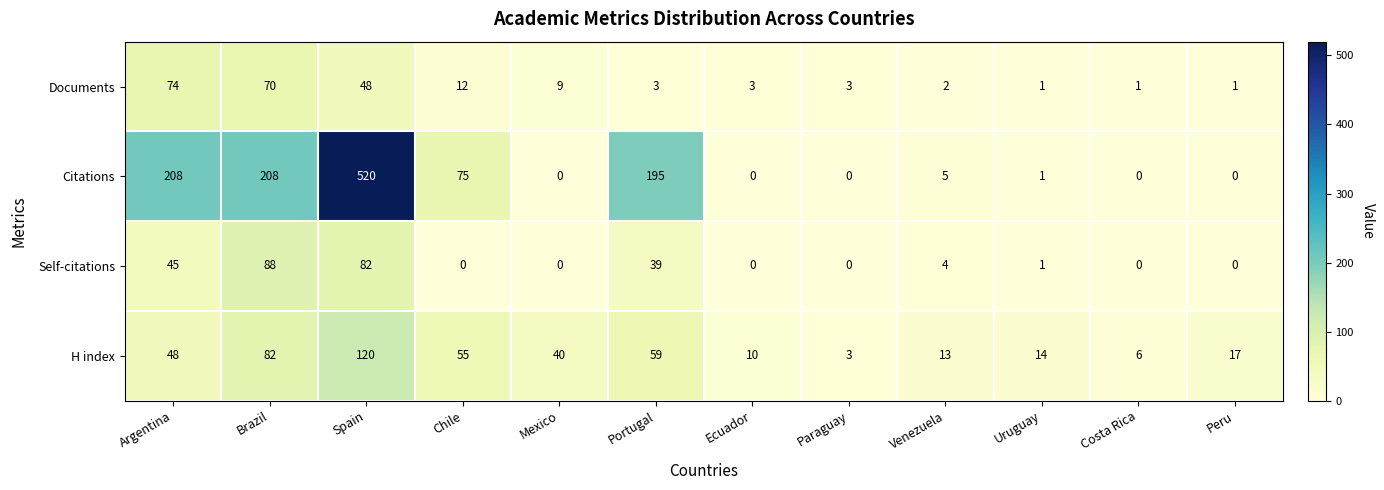

Where does the Documents series first go above 3?

Argentina